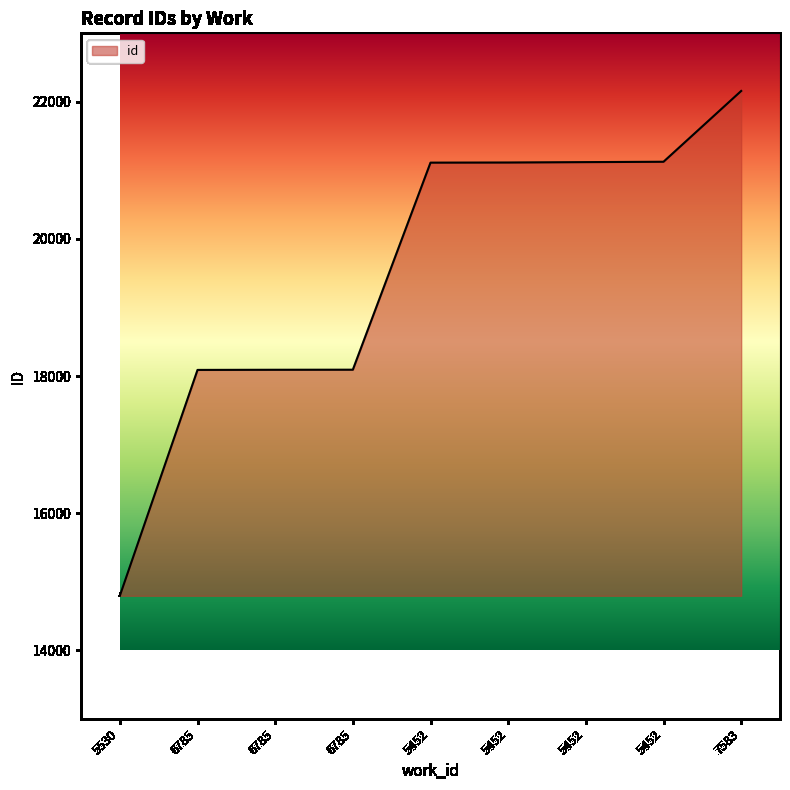

What is the sum of the values at 5452 and 6785?

39204